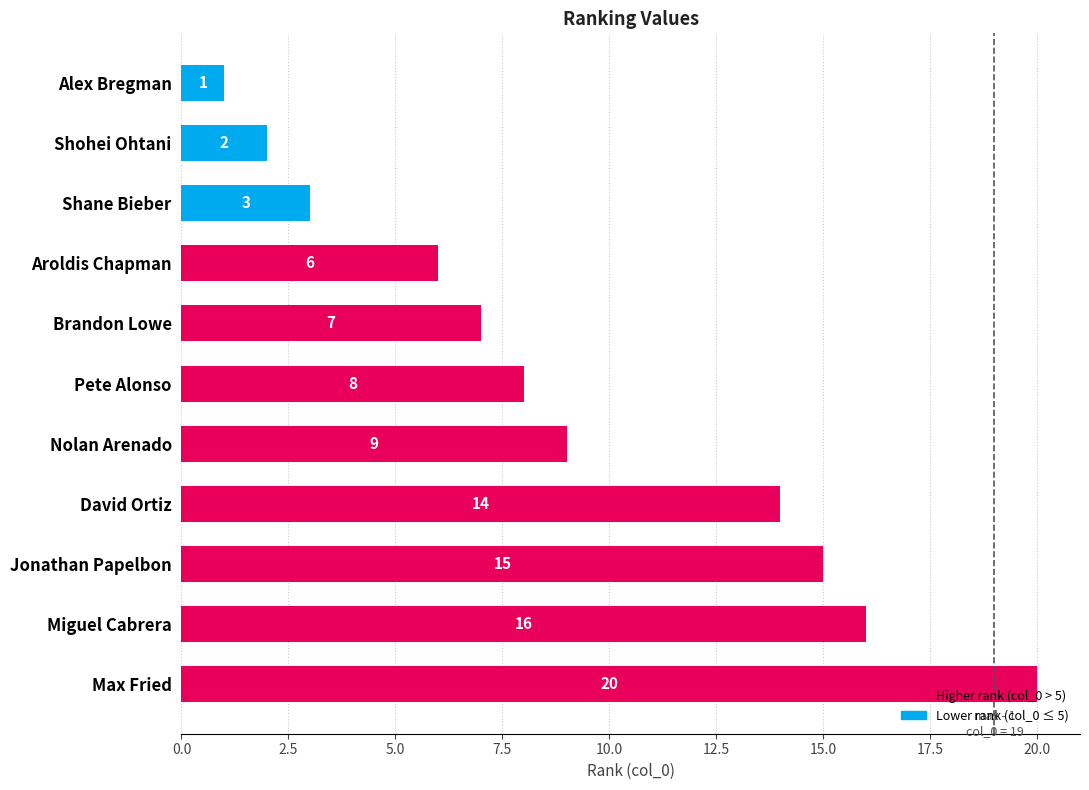

What is the smallest value displayed?

1